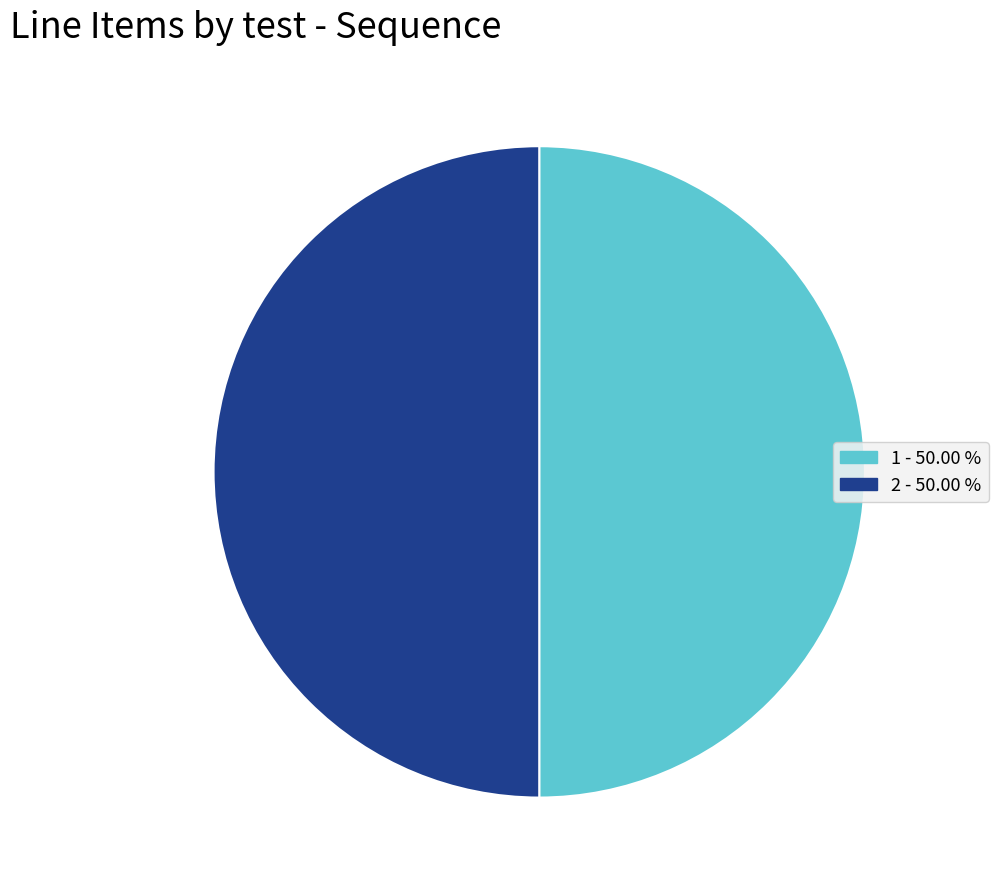

Approximately how many times larger is the value at 2 compared to 1?

1.0